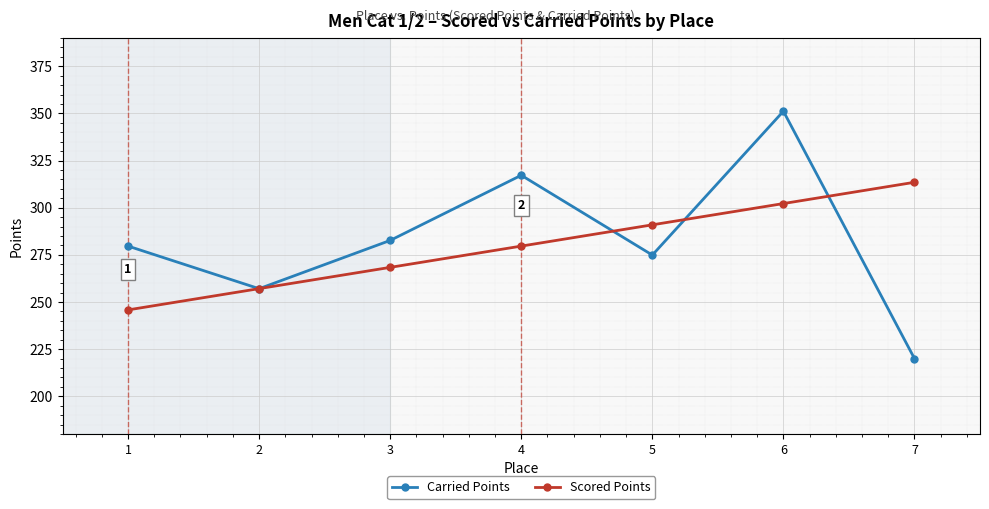

At which category is the sum across all series the highest?

6